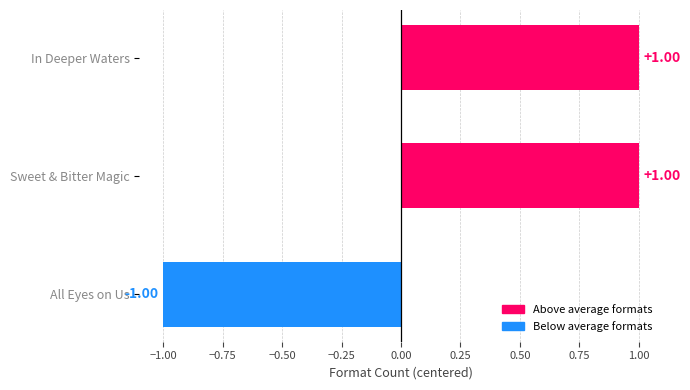

Where is the data nearest to the value 0?

All Eyes on Us